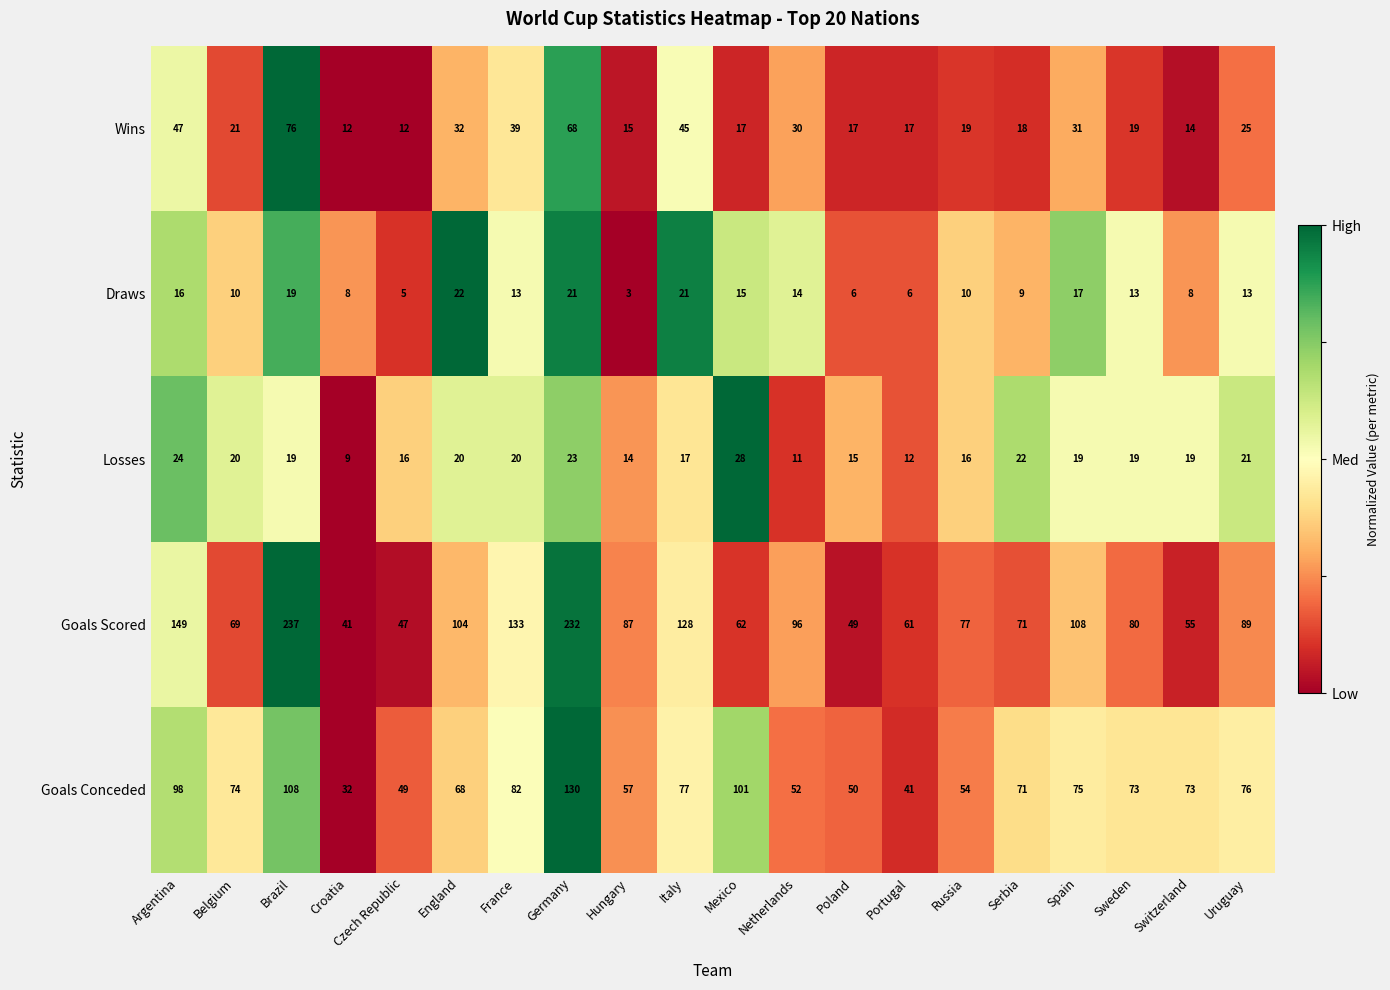

At which category is the sum across all series the highest?

Germany